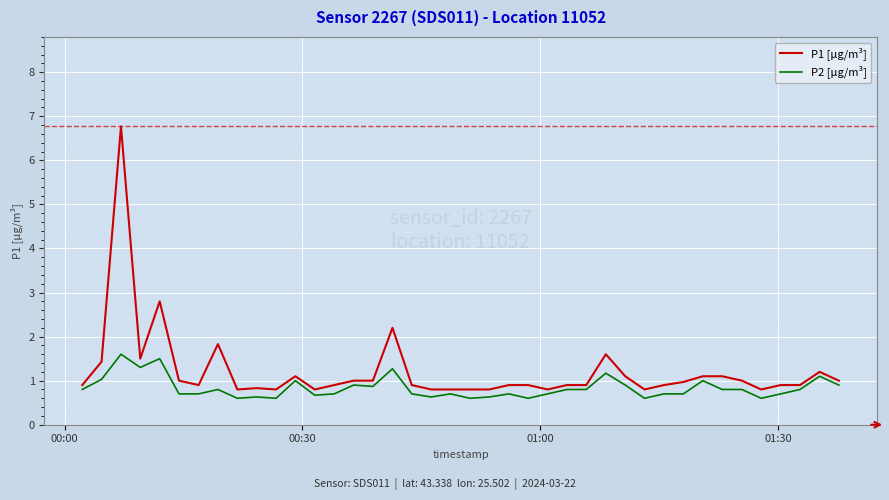

Which series has the widest spread of values?

P1 [µg/m³]